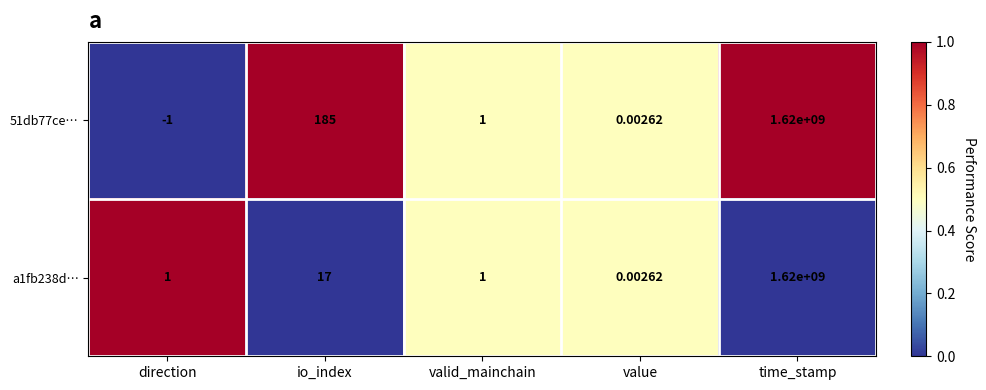

Is the value of 51db77ce… at direction greater than the value of a1fb238d… at direction?

No